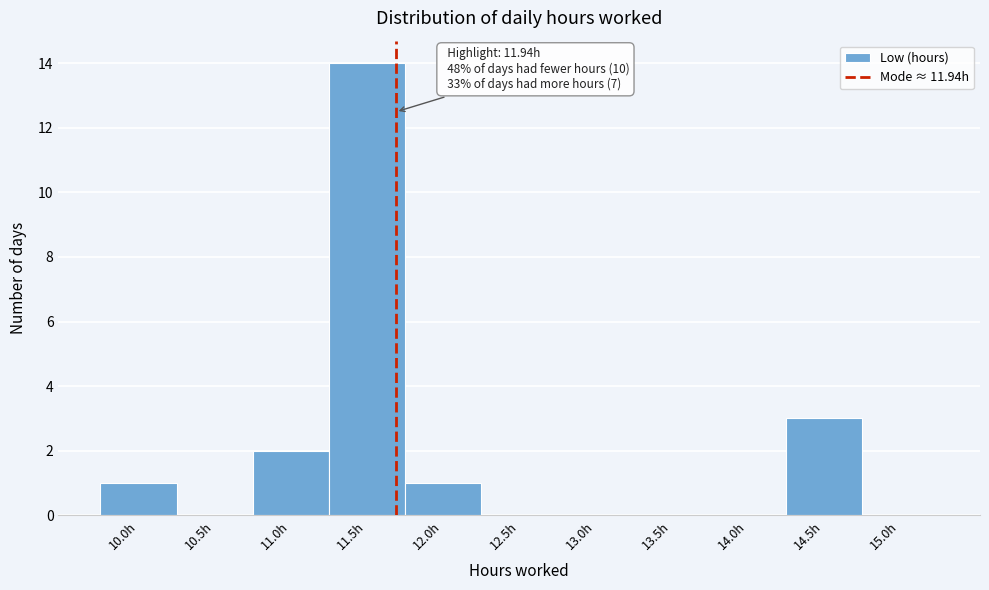

Reading left to right, extract all data points from this chart.

10.0h=1	10.5h=0	11.0h=2	11.5h=14	12.0h=1	12.5h=0	13.0h=0	13.5h=0	14.0h=0	14.5h=3	15.0h=0